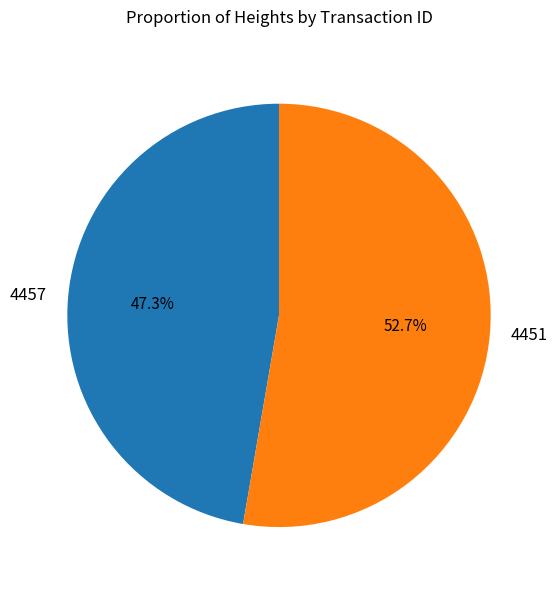

To the nearest percent, what portion does 4451 represent?

53%